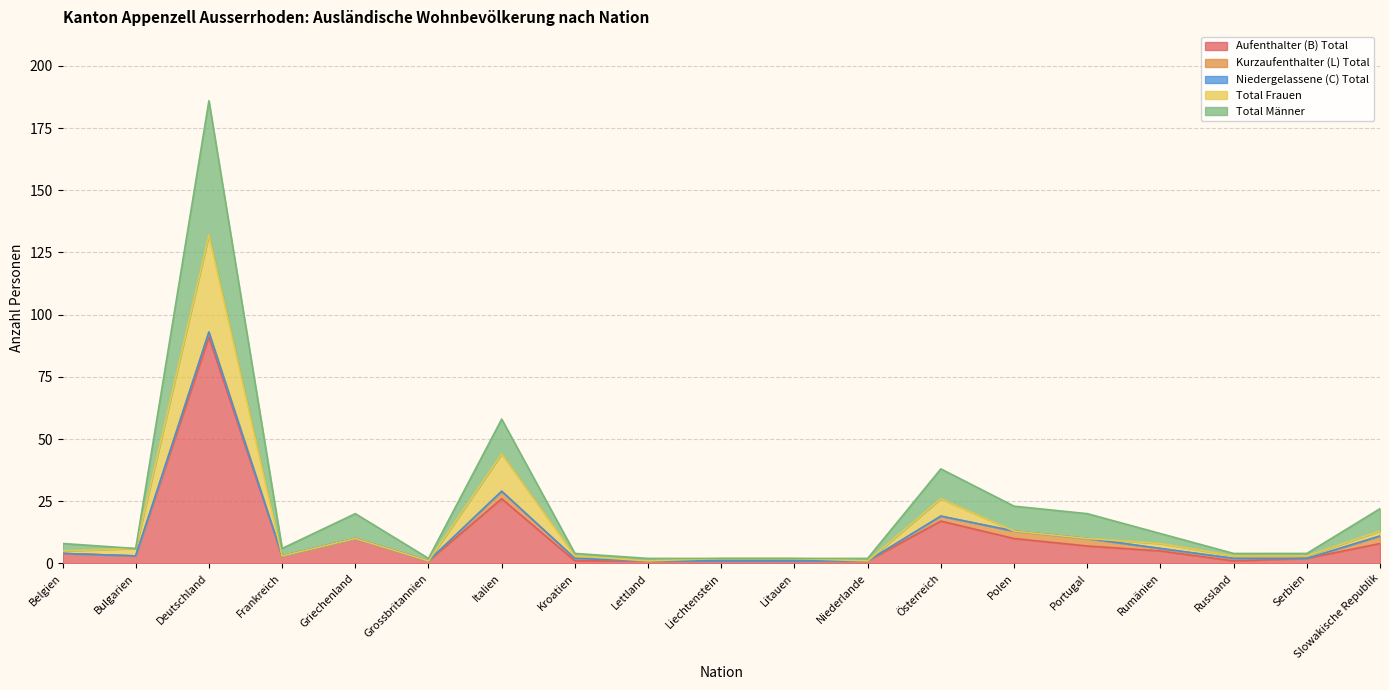

Which category has the lowest value in the Aufenthalter (B) Total series?

Grossbritannien